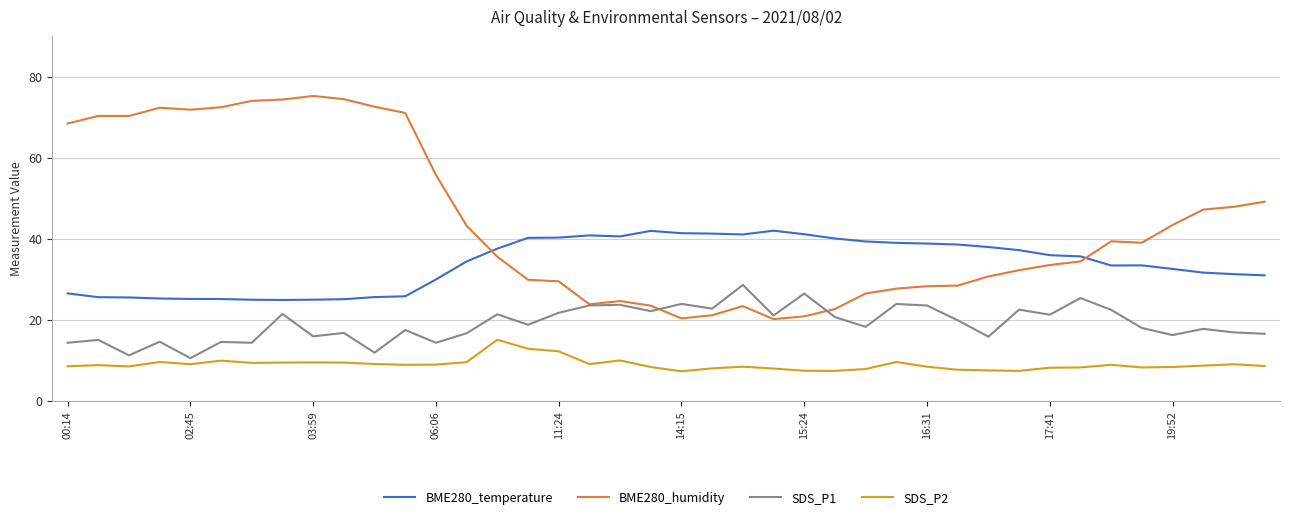

What is the greatest value displayed?

75.3